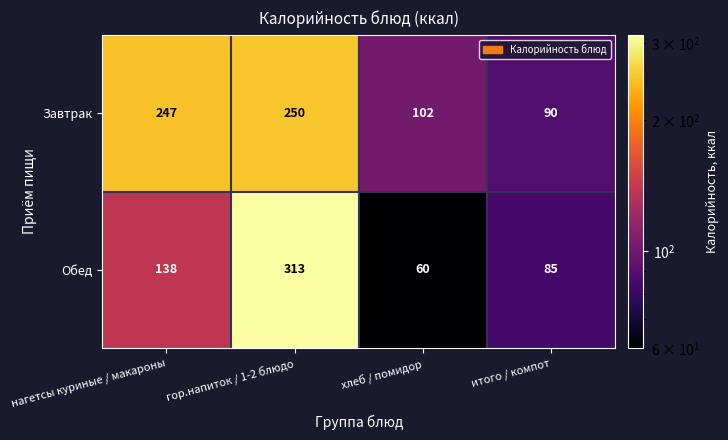

What is the approximate value of Завтрак at итого / компот, to the nearest 5?

90